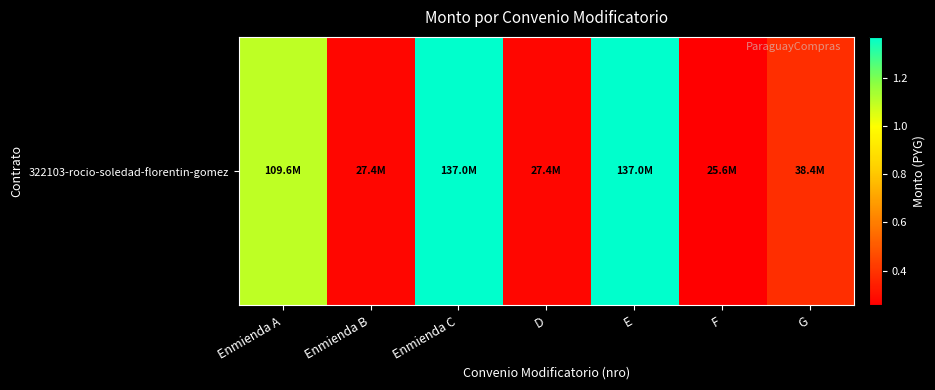

At which label is the value closest to 81286666?

Enmienda A